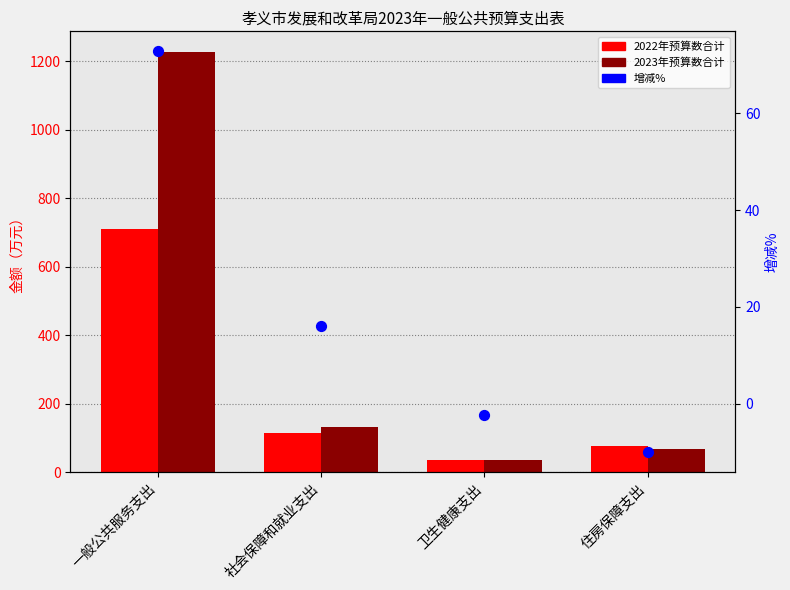

What are all the series names shown in the legend?

2022年预算数合计, 2023年预算数合计, 增减%